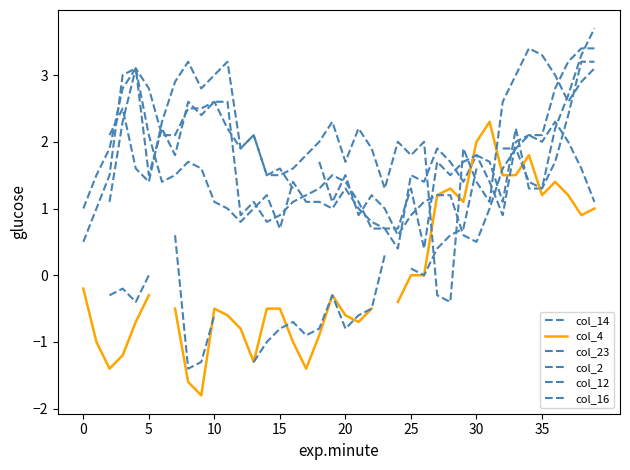

Is the value of col_16 at 32 greater than the value of col_2 at 14?

Yes